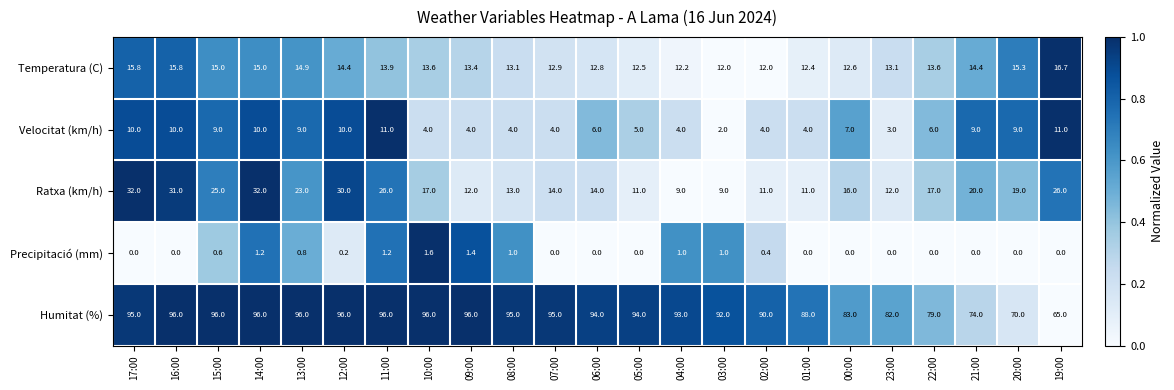

Is it true that Precipitació (mm) equals 1.6 at 10:00?

True